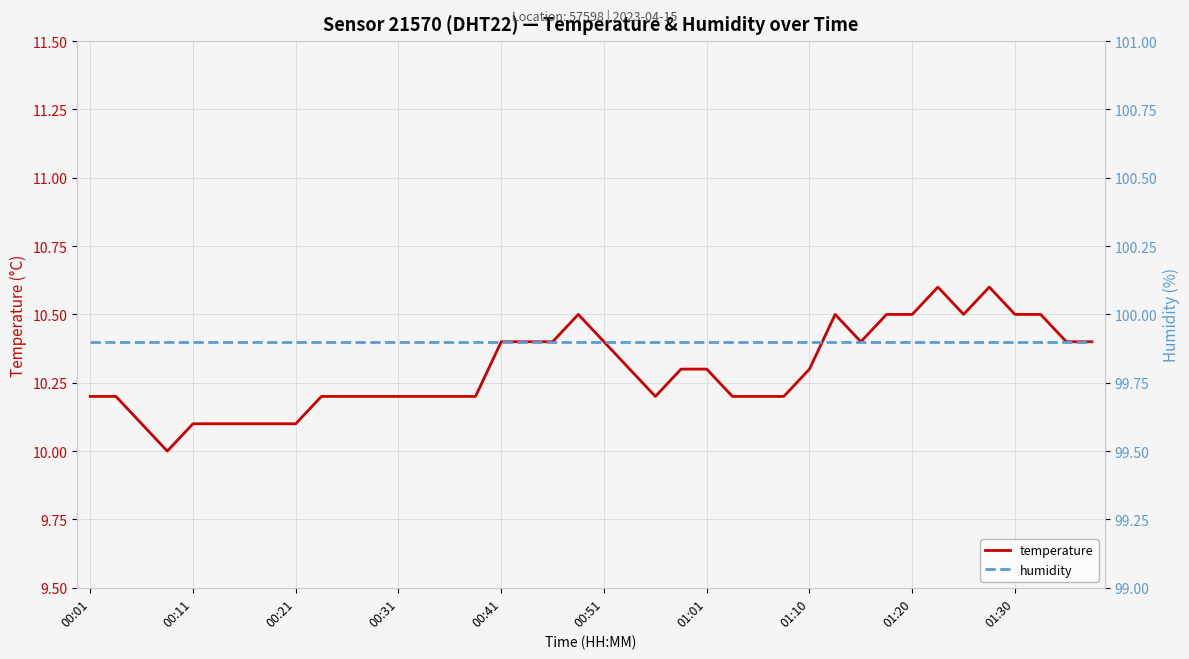

What is the highest value of the temperature series?

10.6